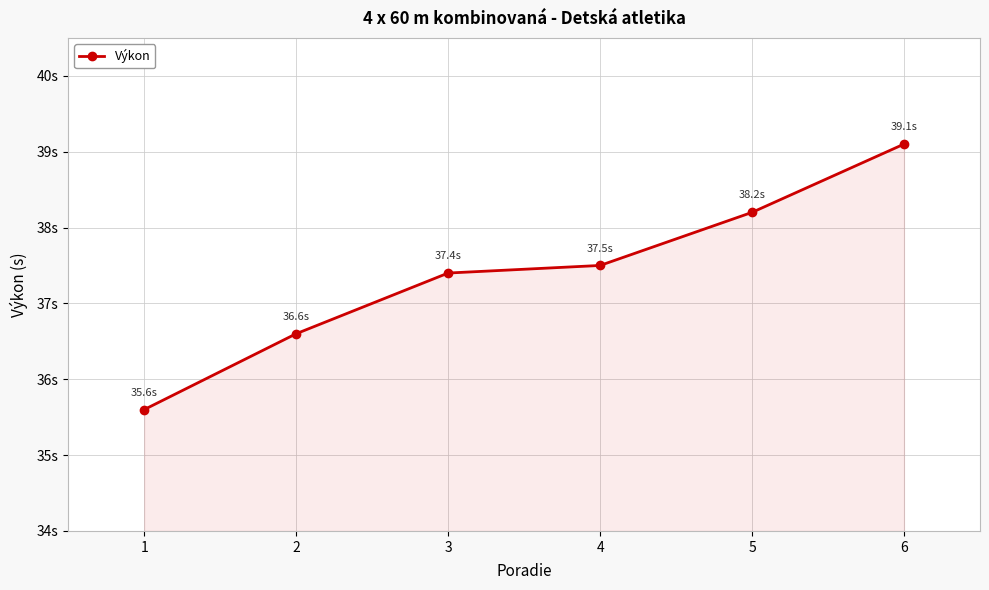

Is this an area chart (filled region under the line)?

Yes